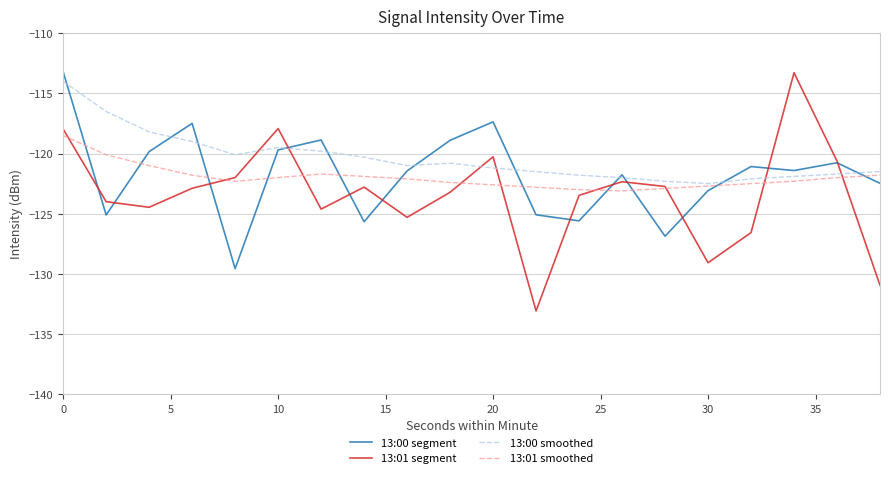

Which series has the largest total across all categories?

13:00 smoothed